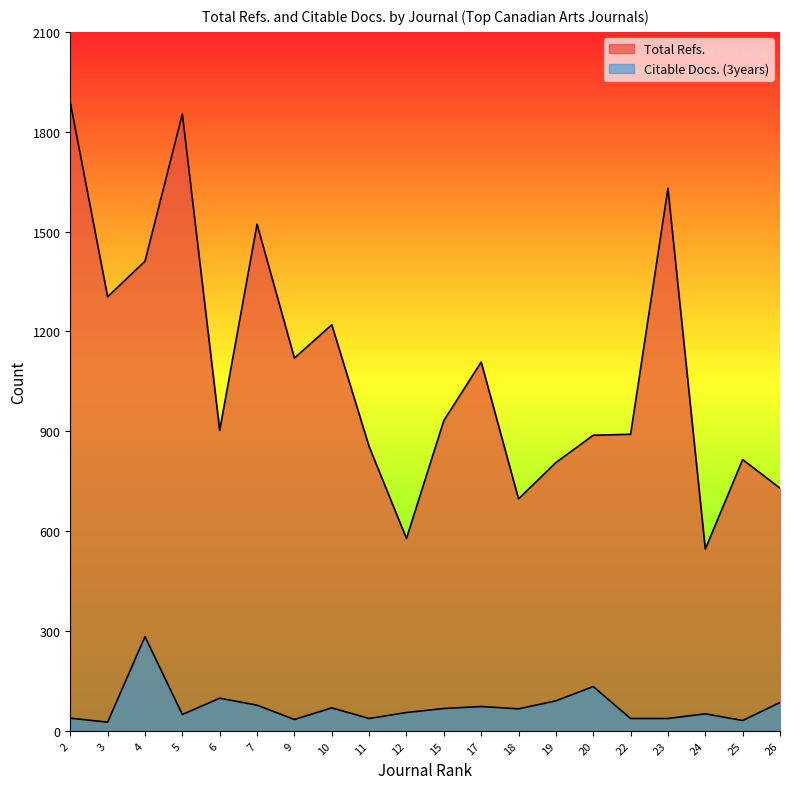

What is the total value across all series at 2?

1926